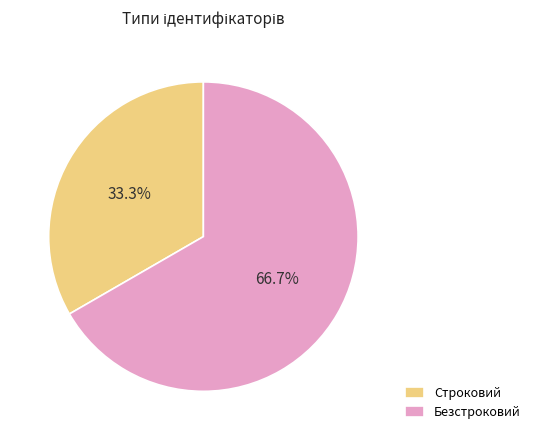

What percentage is the Безстроковий slice, to the nearest percent?

67%